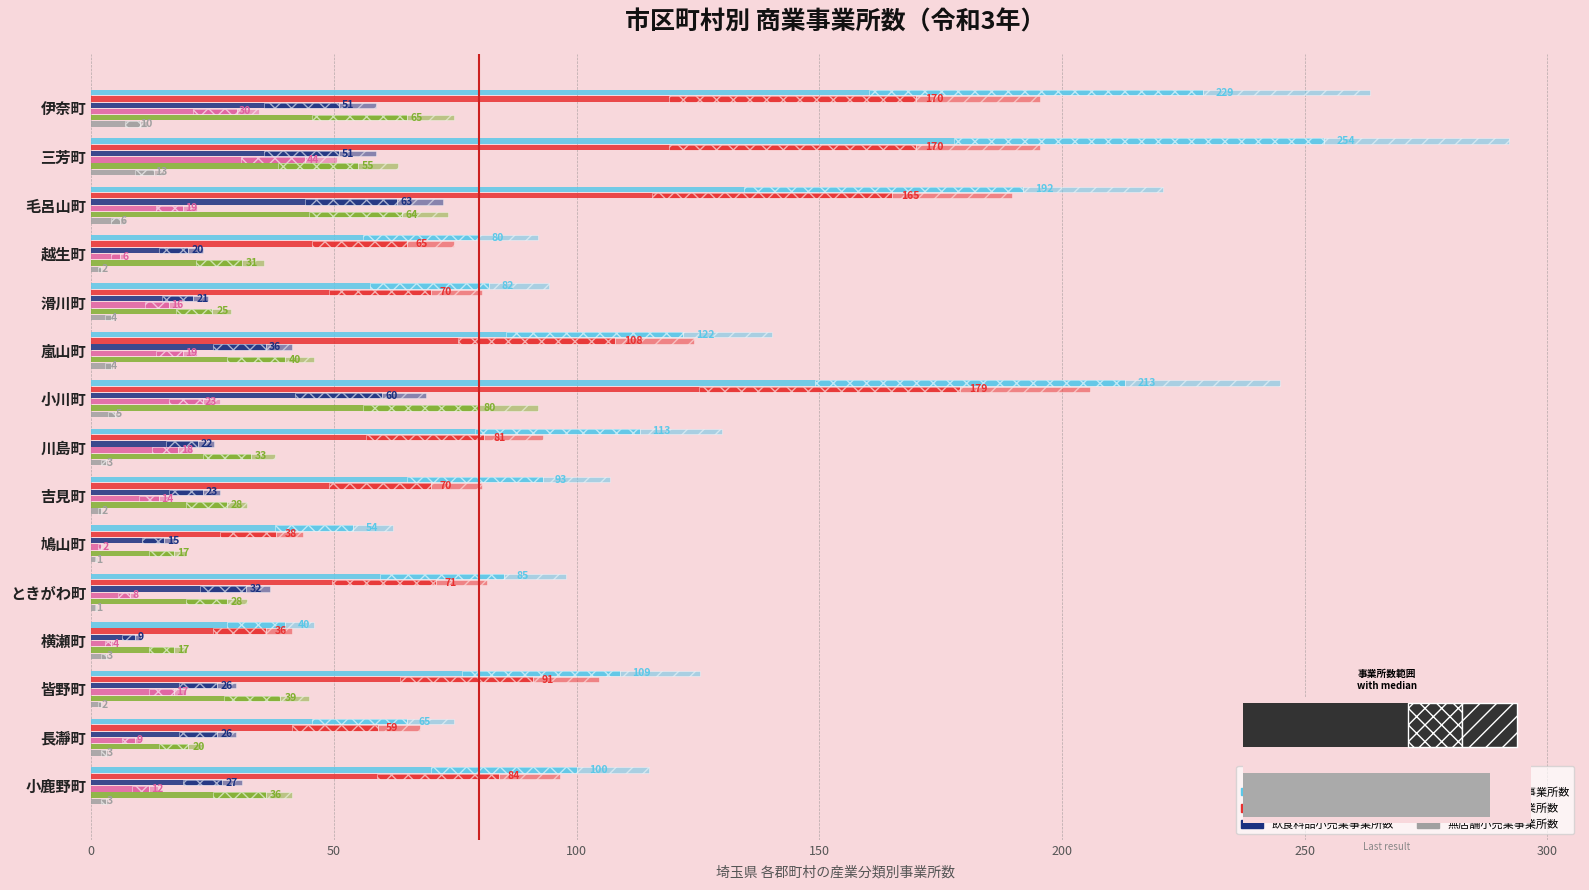

What is the total value across all series at 三芳町?

587